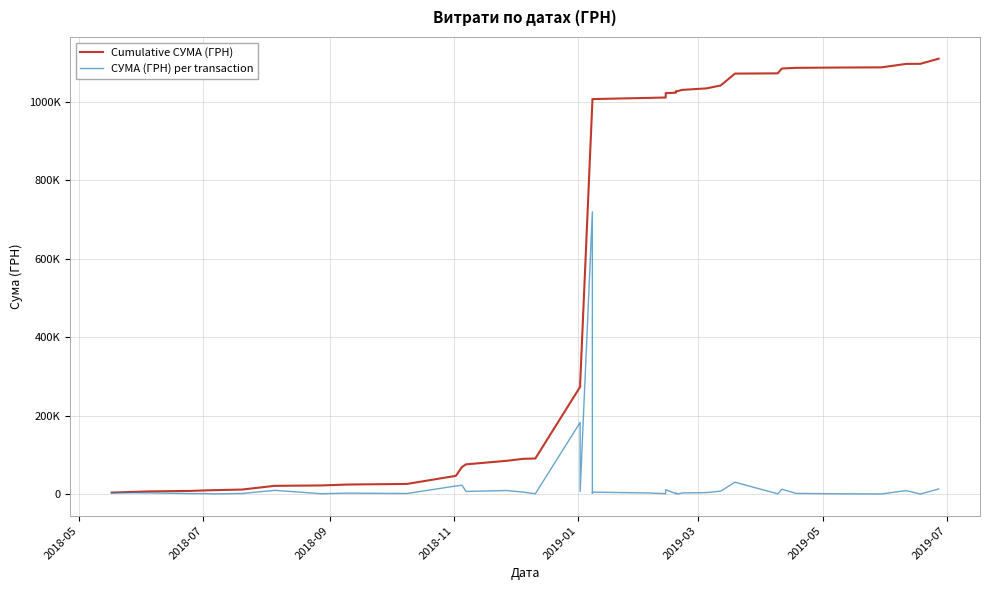

True or false: Cumulative СУМА (ГРН) has more than 0 points higher than both neighbors.

False